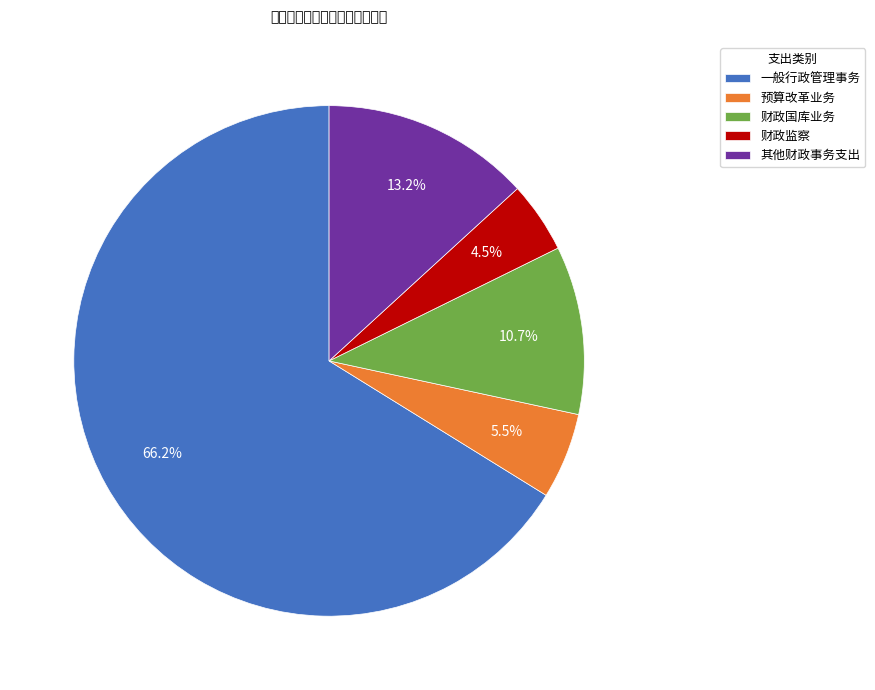

To the nearest percent, what portion does 财政国库业务 represent?

11%